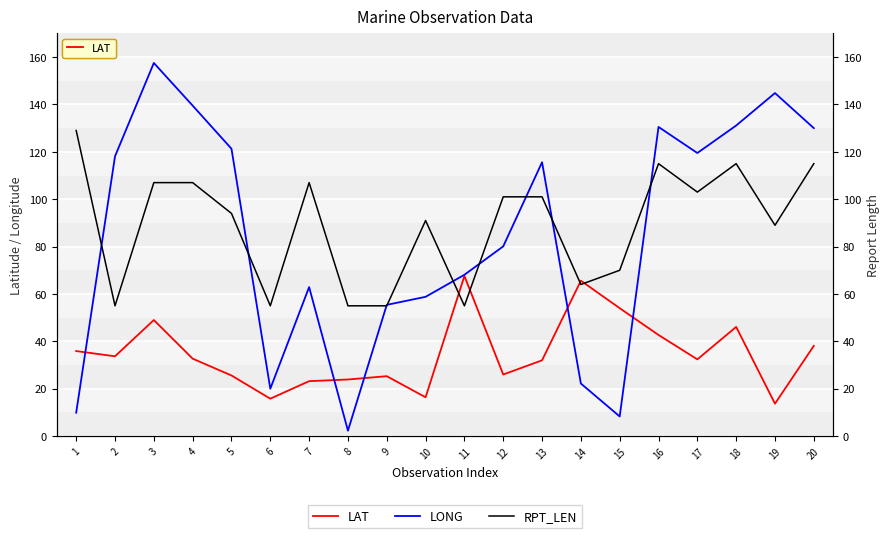

Reading left to right, list all the values displayed in this chart.

LAT: 1=35.9	2=33.7	3=49.0	4=32.7	5=25.6	6=15.8	7=23.2	8=23.9	9=25.3	10=16.4	11=67.6	12=26.0	13=32.0	14=65.6	15=54.0	16=42.7	17=32.4	18=46.1	19=13.7	20=38.1
LONG: 1=9.9	2=118.1	3=157.5	4=139.5	5=121.3	6=20.0	7=62.9	8=2.3	9=55.4	10=58.8	11=68.1	12=80.1	13=115.6	14=22.2	15=8.3	16=130.5	17=119.5	18=131.1	19=144.8	20=130.0
RPT_LEN: 1=129.0	2=55.0	3=107.0	4=107.0	5=94.0	6=55.0	7=107.0	8=55.0	9=55.0	10=91.0	11=55.0	12=101.0	13=101.0	14=64.0	15=70.0	16=115.0	17=103.0	18=115.0	19=89.0	20=115.0